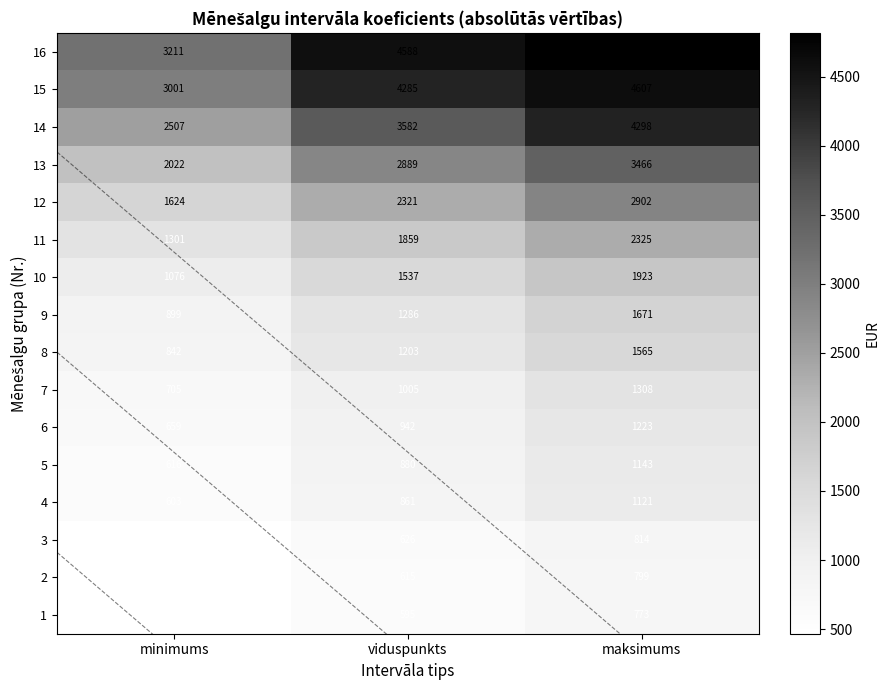

What is the approximate value of 12 at maksimums, to the nearest 10?

2900